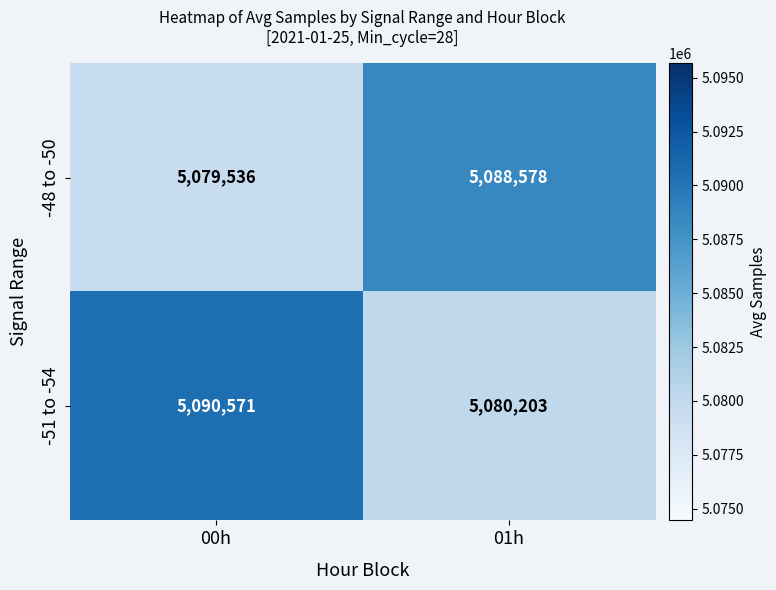

At 00h, list the series in order from smallest to largest.

-48 to -50, -51 to -54